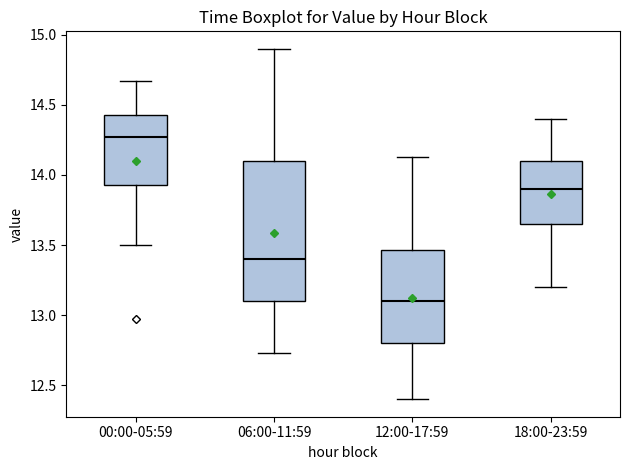

Reading left to right, transcribe this box plot: for each box, give where its median line is, the range the box spans, and where its two whiskers end, as read against the y-axis. The values are not printed on the chart, so give them approximately, as read against the axis.

00:00-05:59: median 14.25, box 13.95 to 14.45, whiskers 13.50 to 14.65
06:00-11:59: median 13.40, box 13.10 to 14.10, whiskers 12.75 to 14.90
12:00-17:59: median 13.10, box 12.80 to 13.45, whiskers 12.40 to 14.15
18:00-23:59: median 13.90, box 13.65 to 14.10, whiskers 13.20 to 14.40